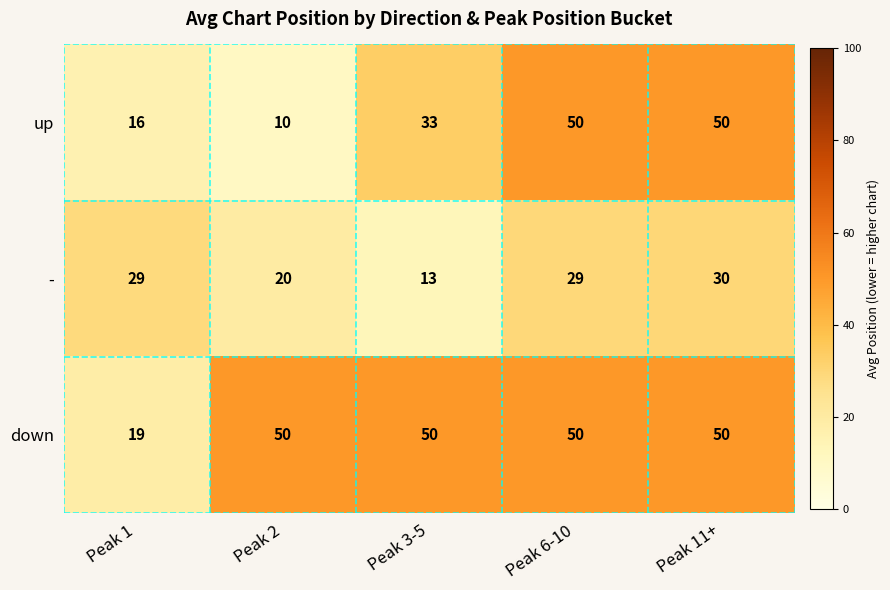

Reading left to right, what are all the values shown in this chart?

up: Peak 1=16	Peak 2=10	Peak 3-5=33	Peak 6-10=50	Peak 11+=50
-: Peak 1=29	Peak 2=20	Peak 3-5=13	Peak 6-10=29	Peak 11+=30
down: Peak 1=19	Peak 2=50	Peak 3-5=50	Peak 6-10=50	Peak 11+=50